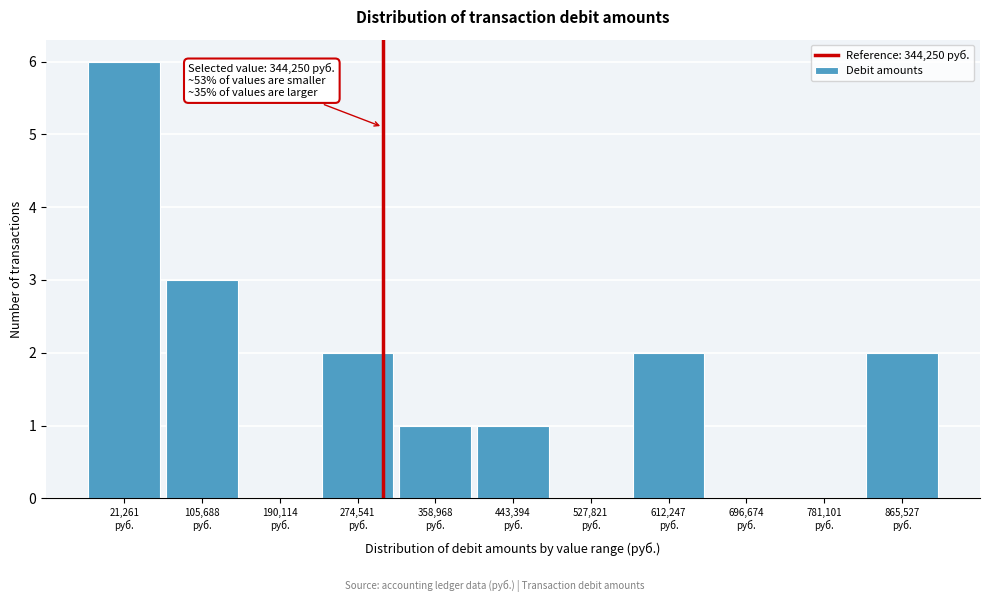

What is the sum of all values?

17